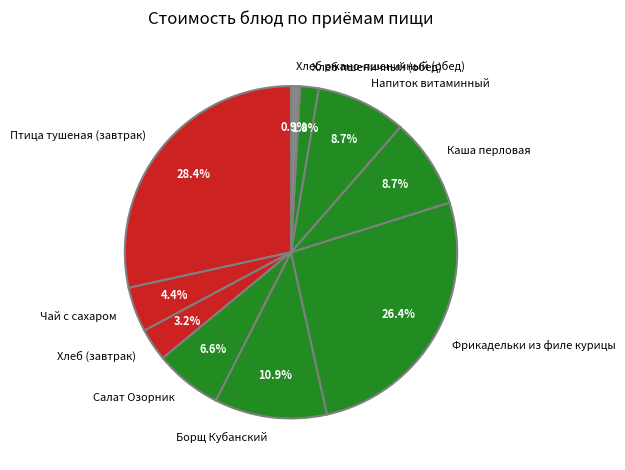

Approximately how many times larger is the value at Каша перловая compared to Борщ Кубанский?

0.8